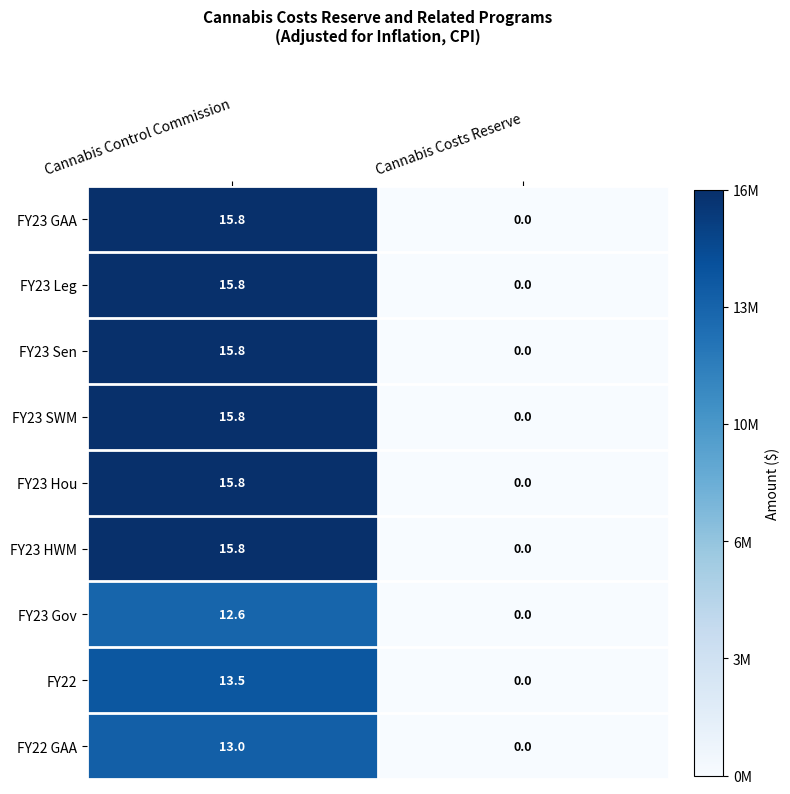

What is the sum of the FY23 Leg values at Cannabis Costs Reserve and Cannabis Control Commission?

15.8